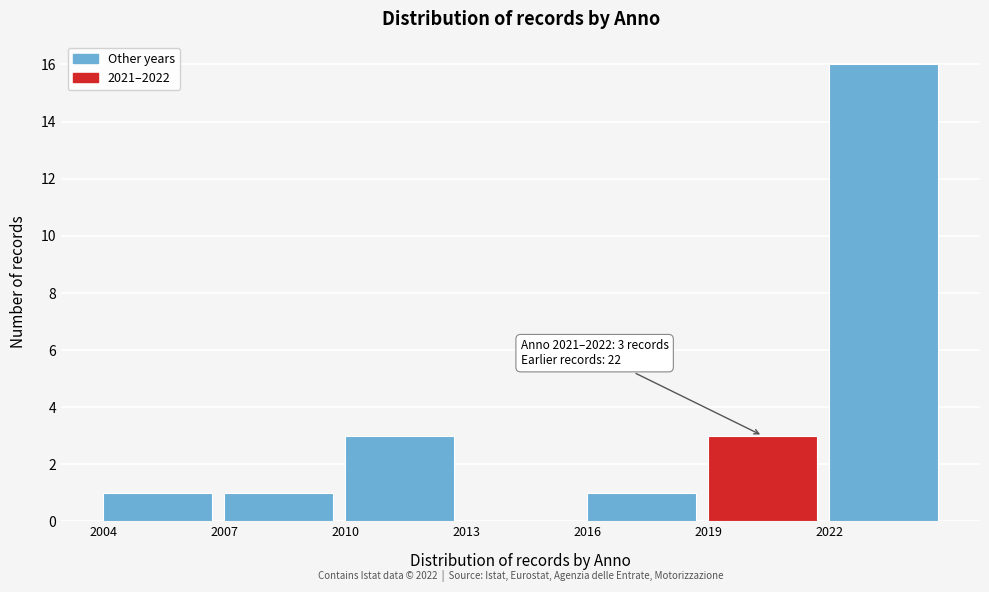

Over which range of the x-axis is the bar tallest?

2022 to 2025